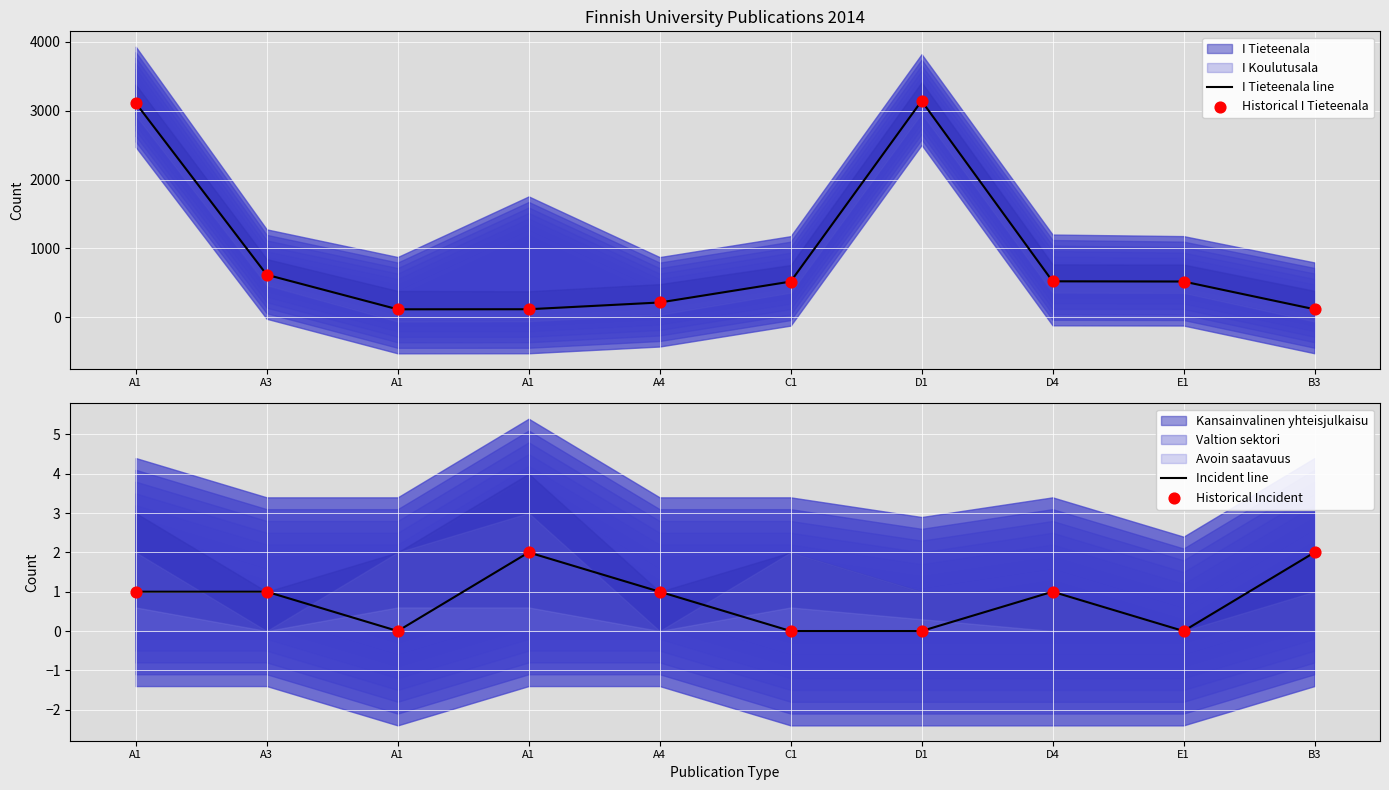

Which series contains the highest Y value?

I Tieteenala line